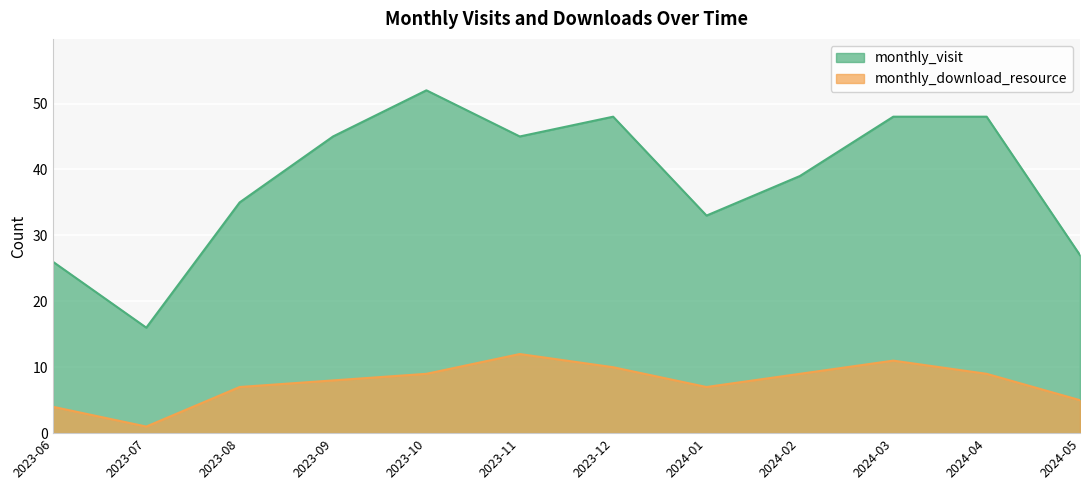

What is the difference between the second highest and minimum values in the monthly_download_resource series?

10